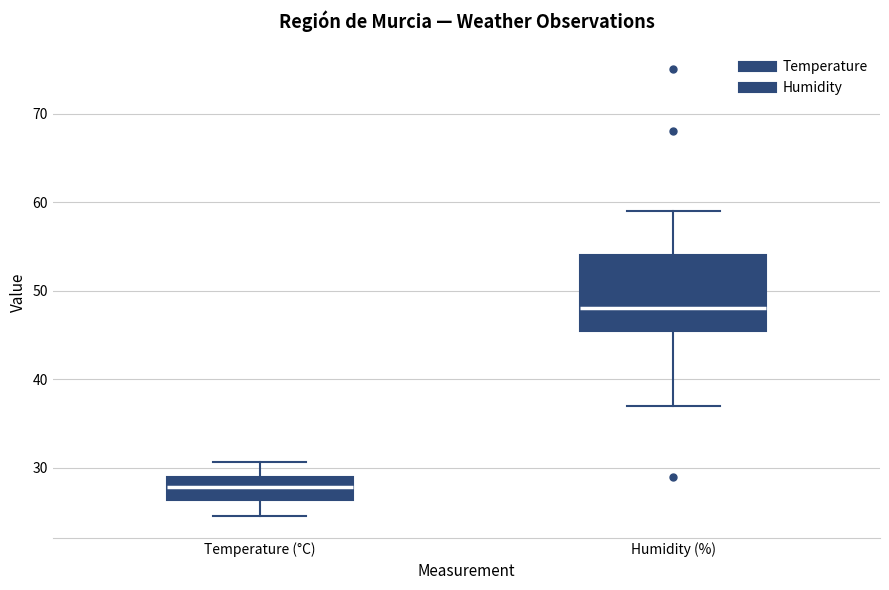

Reading left to right, read every box against the y-axis: the position of its median line, the range the box covers, and the ends of its whiskers. The values are not printed on the chart, so give them approximately, as read against the axis.

Temperature (°C): median 28, box 26 to 29, whiskers 25 to 31
Humidity (%): median 48, box 46 to 54, whiskers 37 to 59